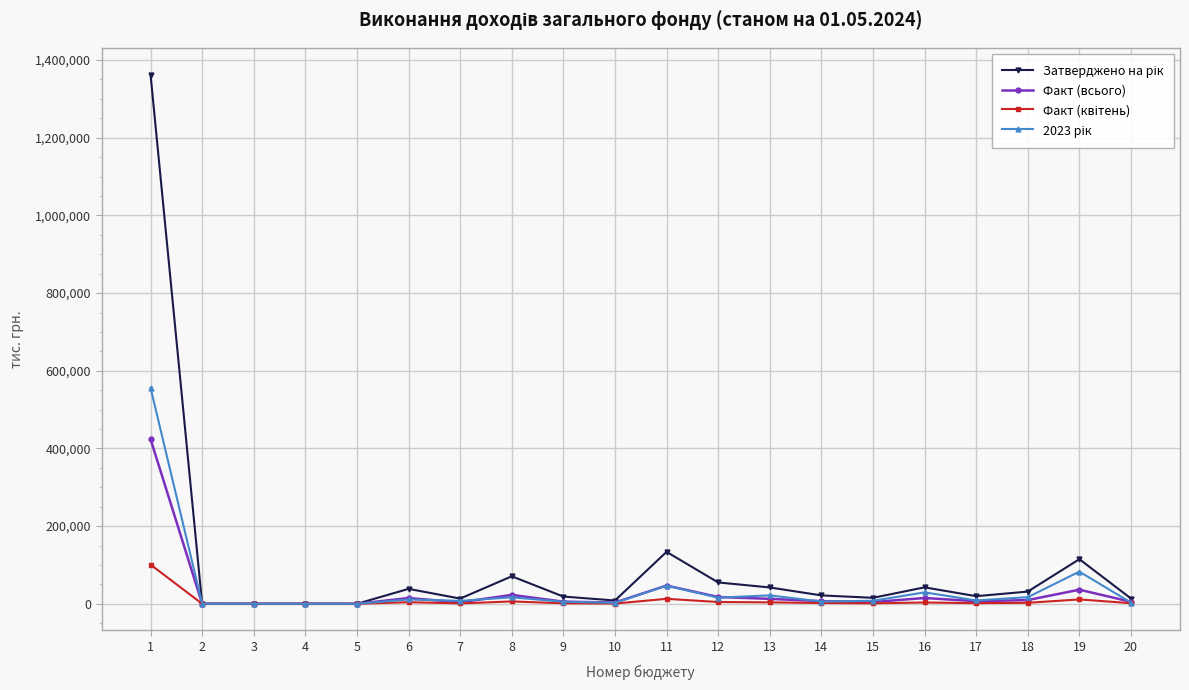

What is the spread (max minus min) of values at 6?

34359.7